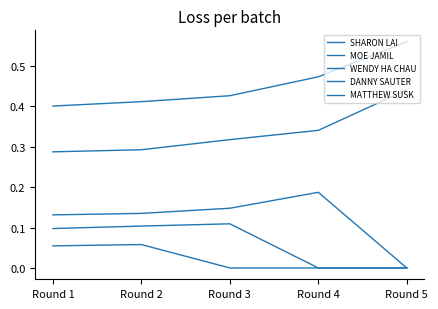

How many lines are shown in the chart?

5